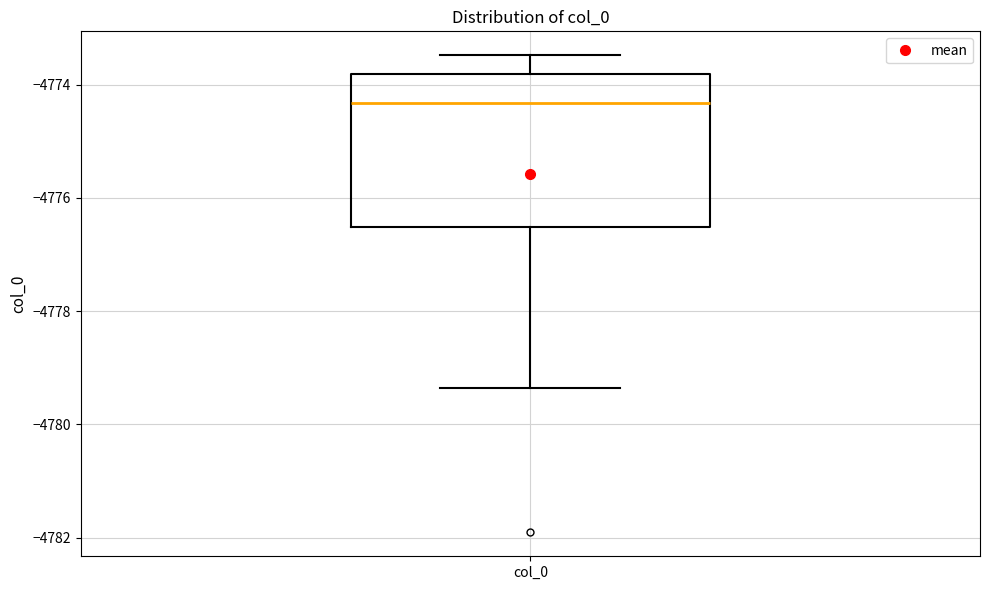

Where does the upper whisker of the box for col_0 end on the y-axis? The values are not printed on the chart, so give them approximately, as read against the axis.

-4773.4